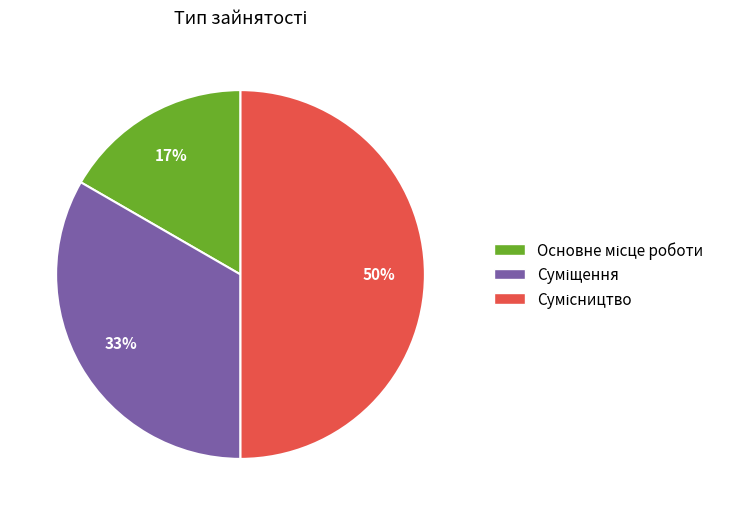

To the nearest percent, what is the average slice percentage?

33%